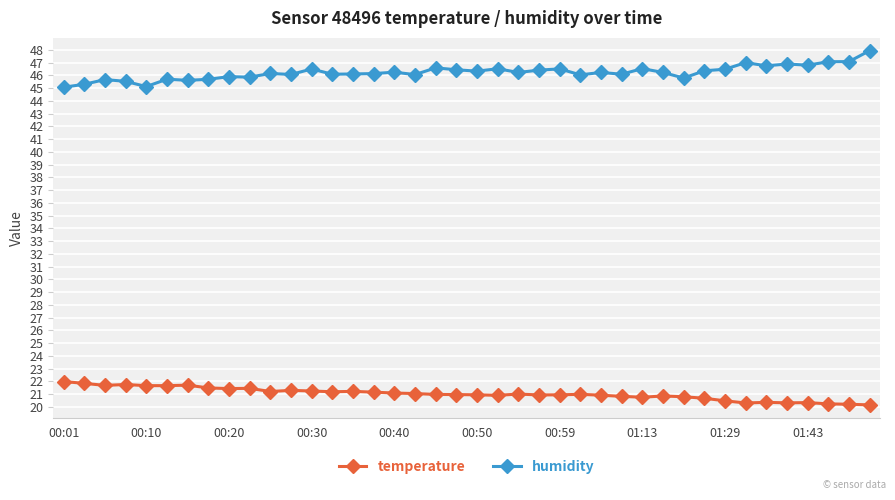

True or false: humidity and temperature cross at least once.

False